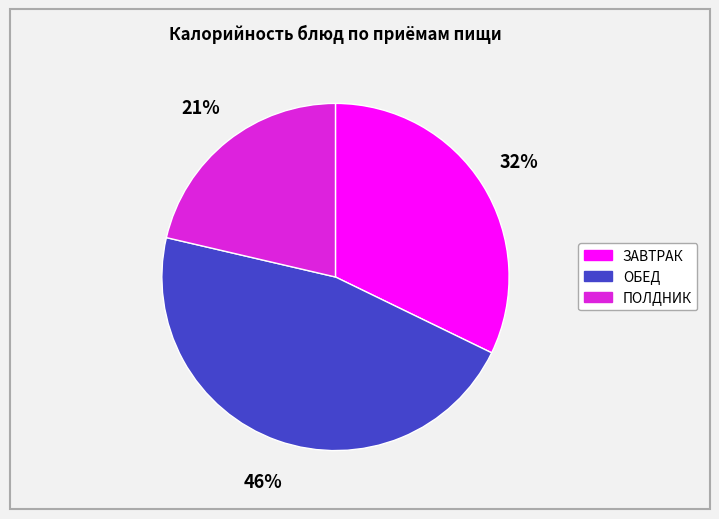

To the nearest percent, what is the average slice percentage?

33%